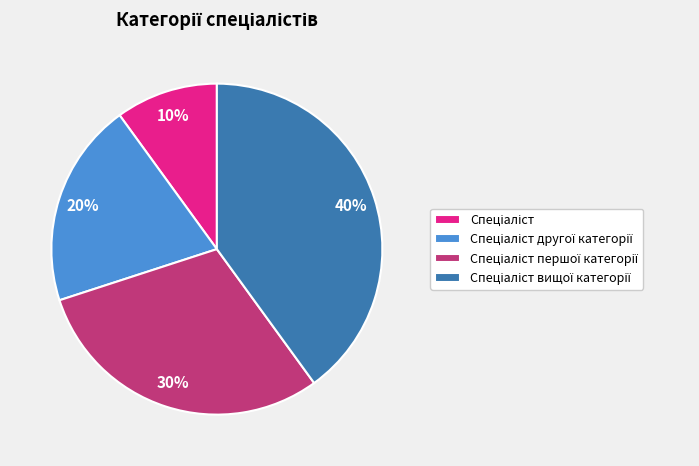

To the nearest percent, what is the difference between the largest and smallest slice percentages?

30%